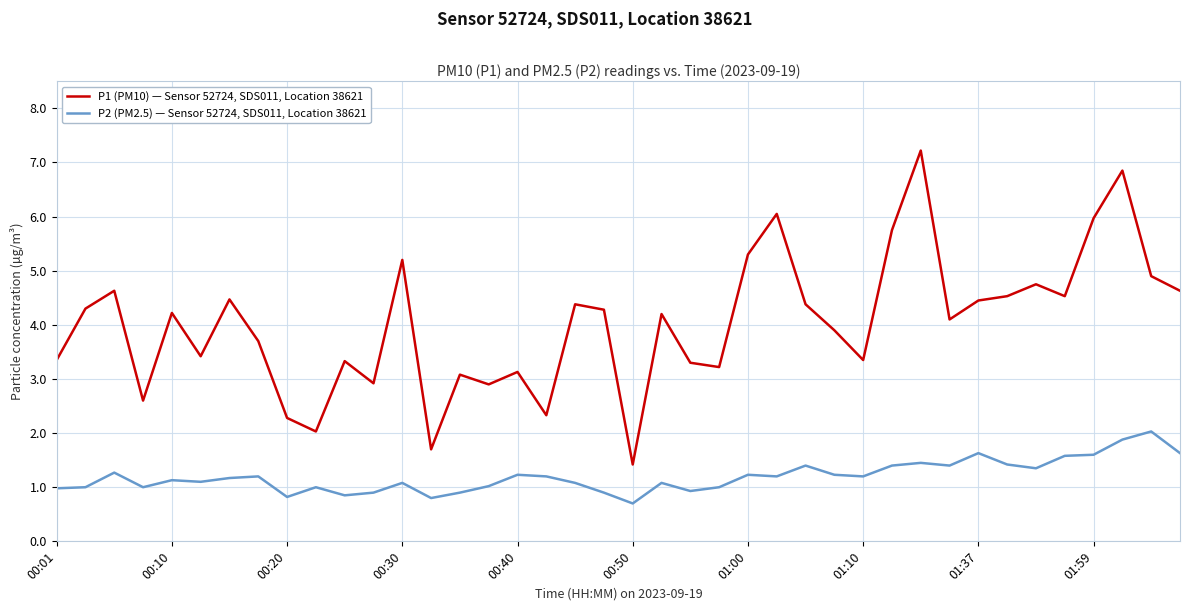

List the series in order of their overall mean, lowest first.

P2 (PM2.5) — Sensor 52724, SDS011, Location 38621, P1 (PM10) — Sensor 52724, SDS011, Location 38621